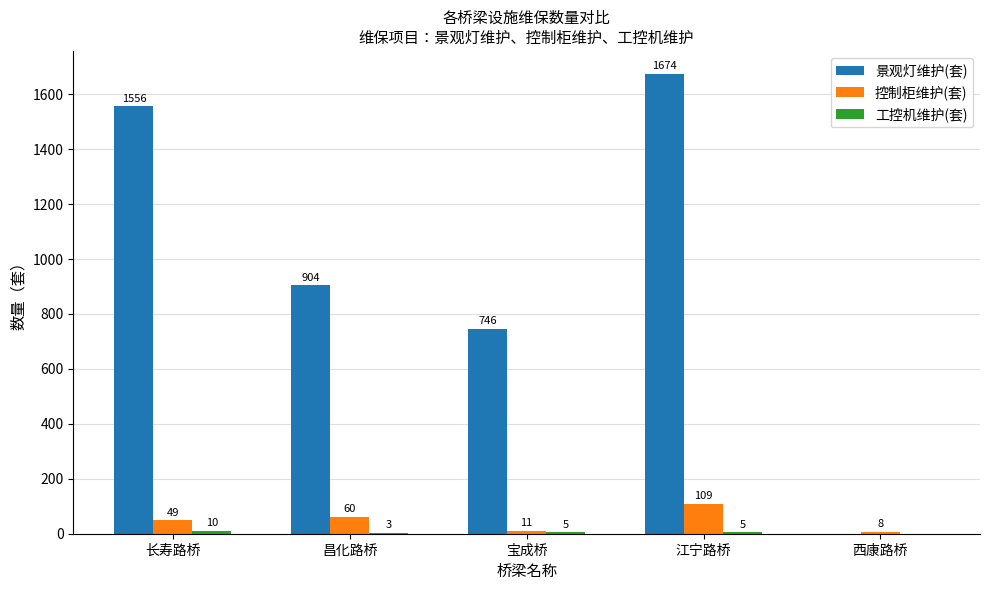

Which series has the widest spread of values?

景观灯维护(套)